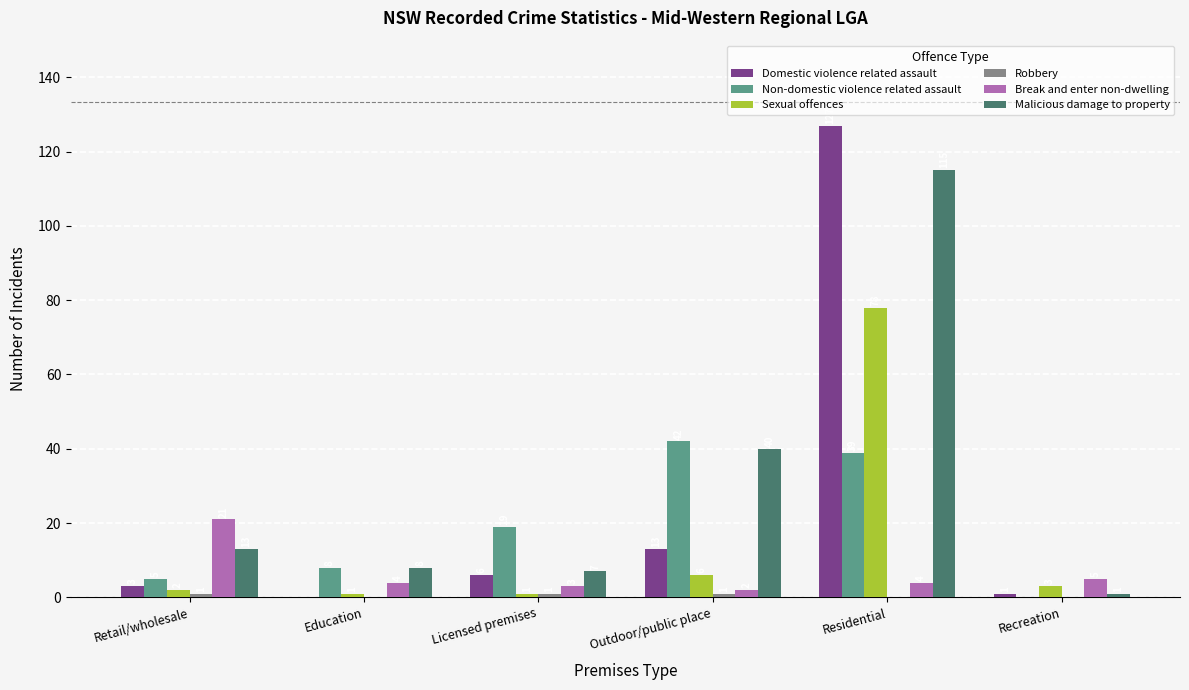

Which series has the widest spread of values?

Domestic violence related assault